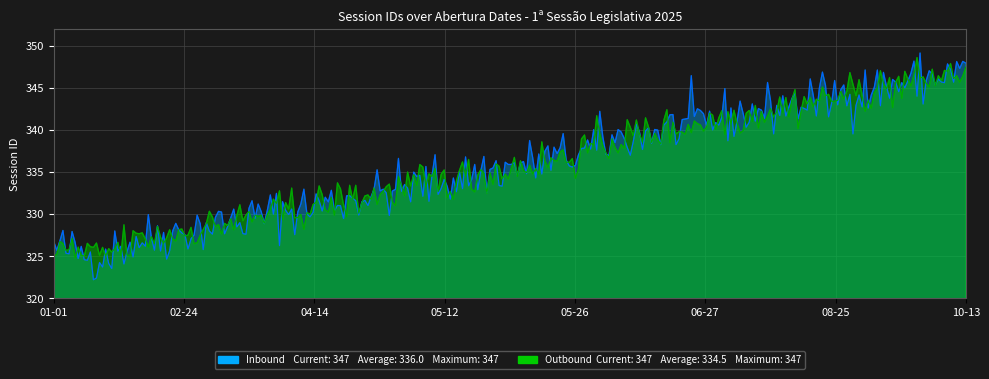

At which category is the sum across all series the highest?

2025-10-13